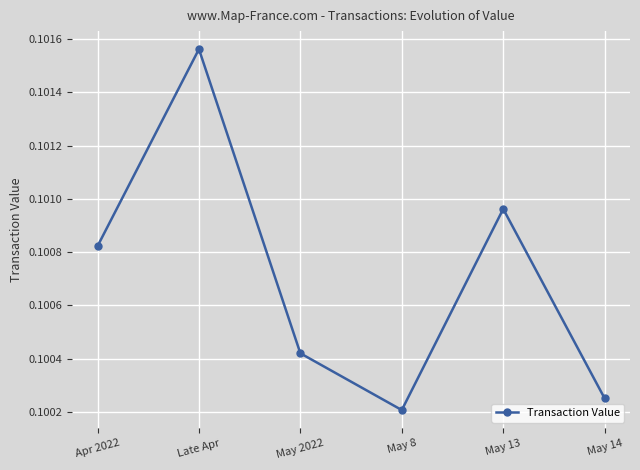

What is the sum of the values at Late Apr and May 8?

0.2